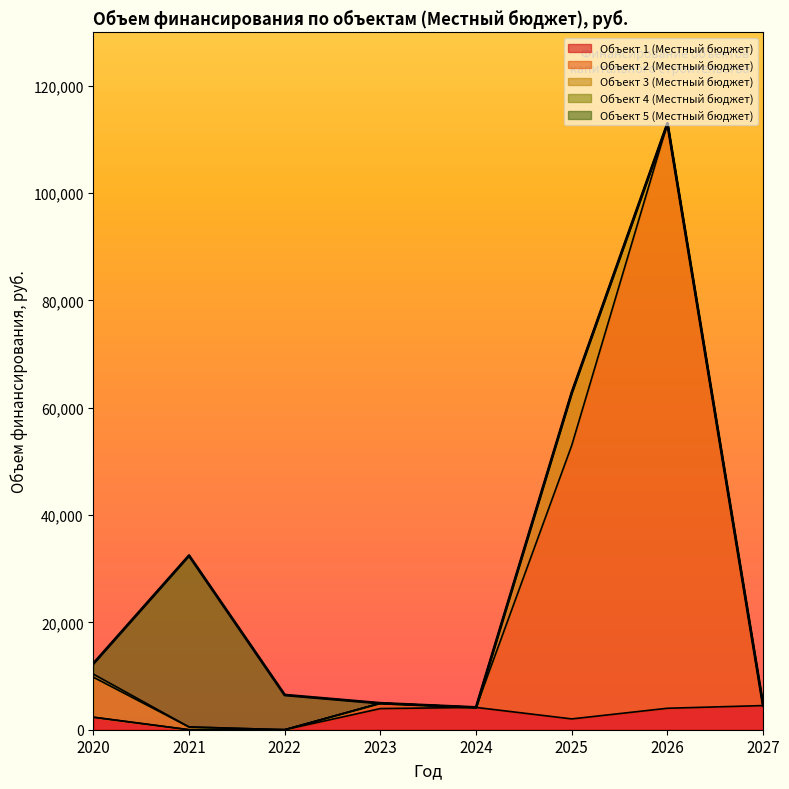

Which series has the largest total across all categories?

Объект 2 (Местный бюджет)